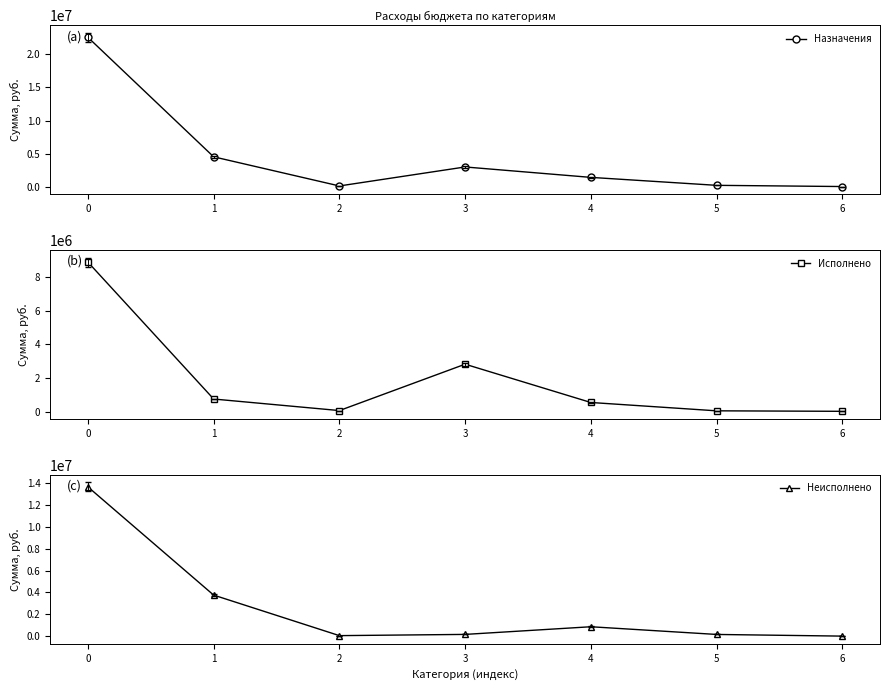

Is the value of Исполнено at 3 greater than the value of Назначения at 5?

Yes